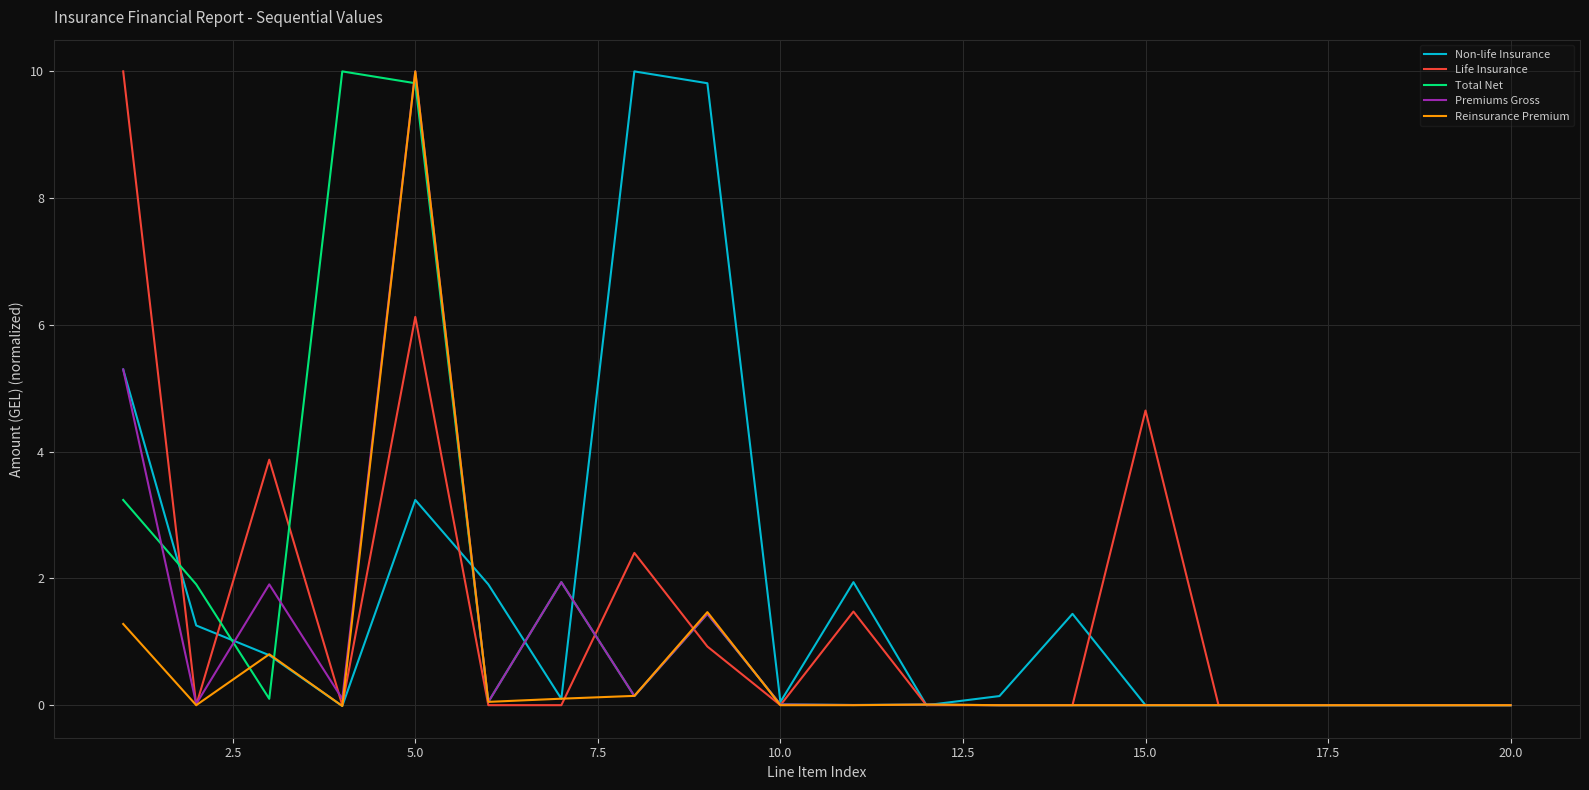

What is the highest value of the Reinsurance Premium series?

10.0